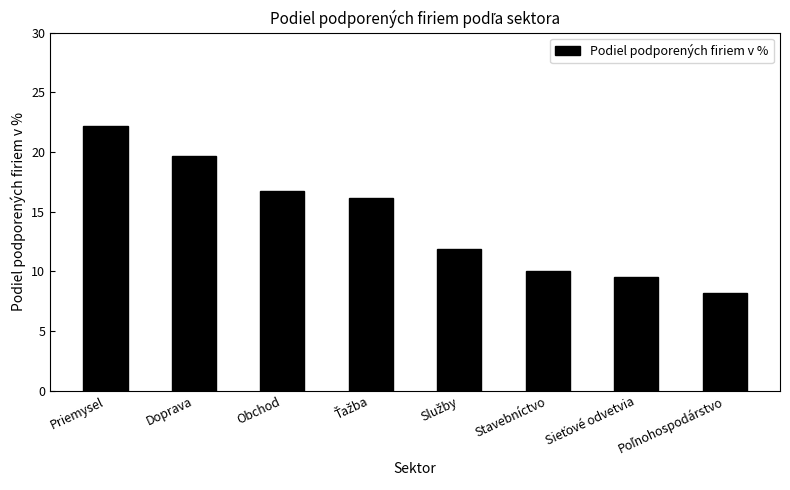

What is the change in value from Priemysel to Obchod?

-5.4